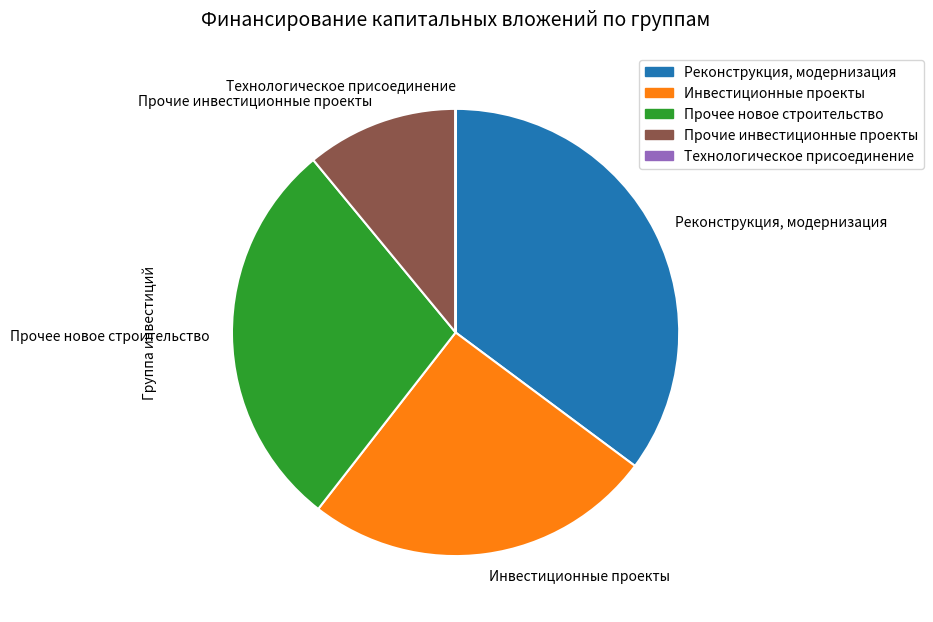

Which has a higher value, Прочее новое строительство or Прочие инвестиционные проекты?

Прочее новое строительство